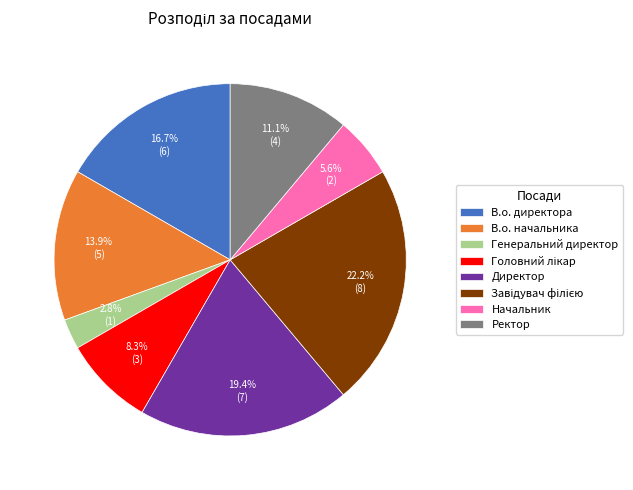

What percentage is NOT represented by Директор?

80.6%